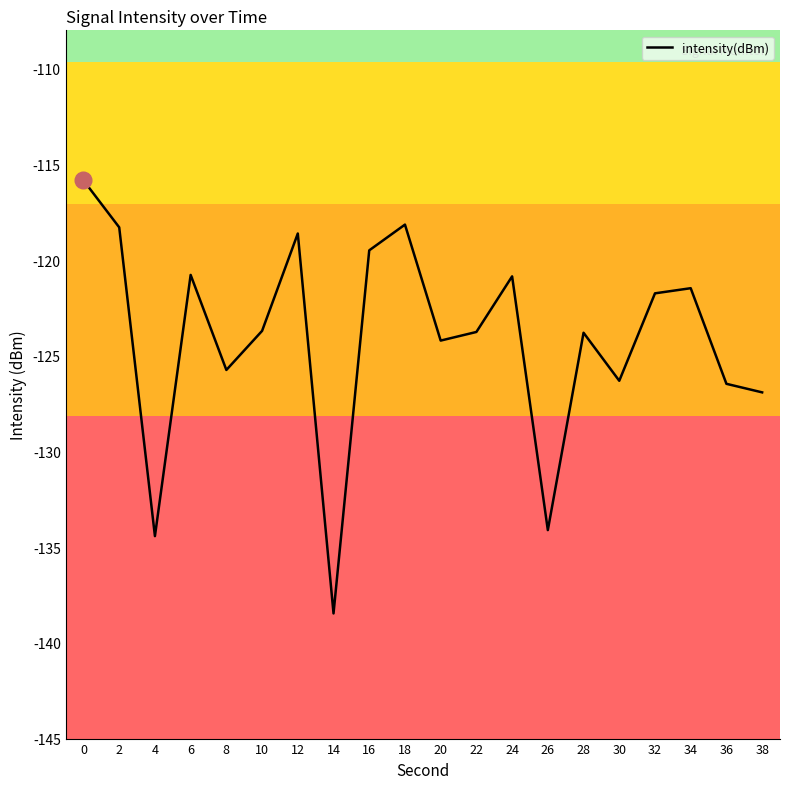

What is the greatest value displayed?

-115.8